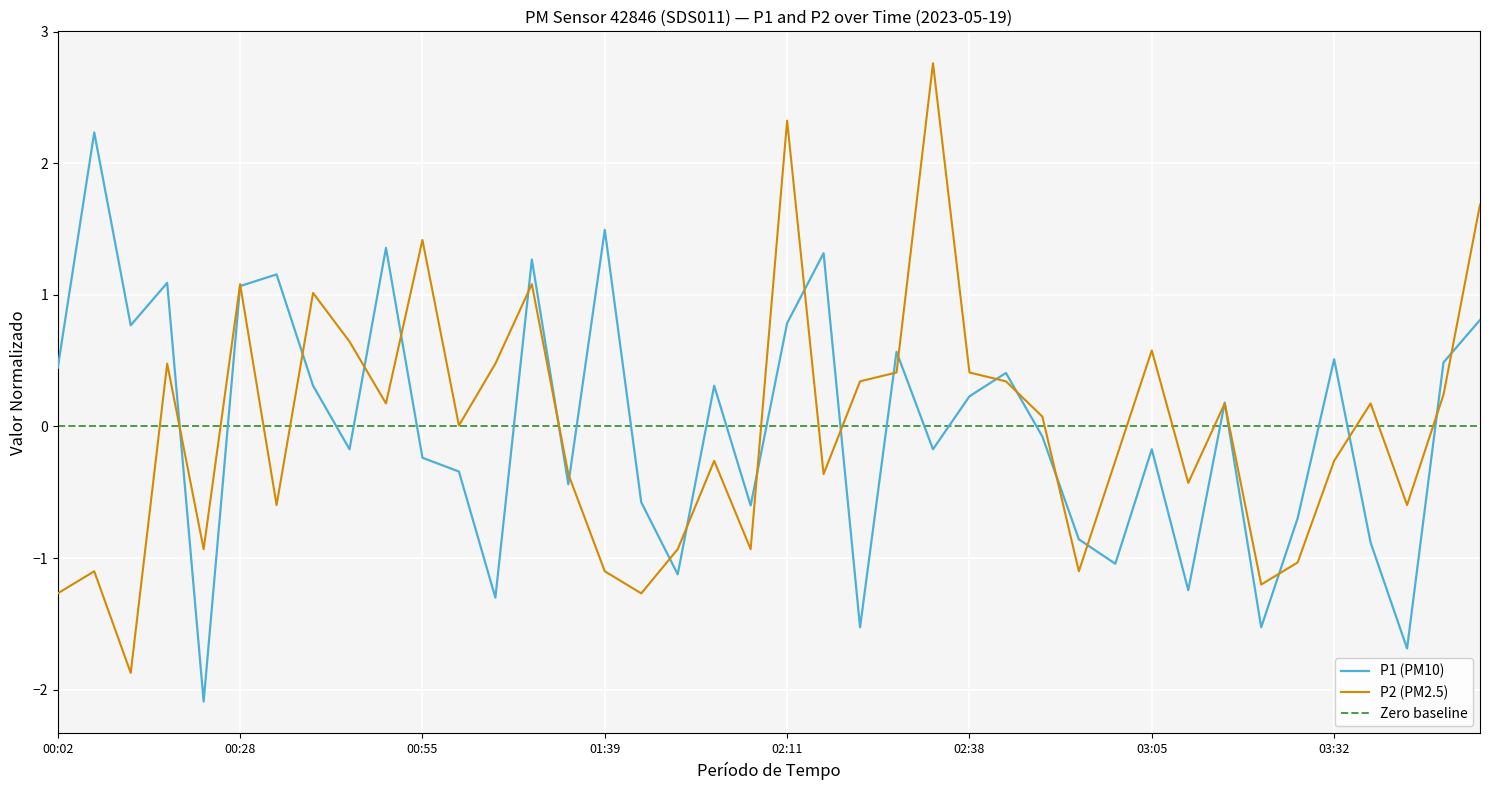

How many values in the P2 series are below 0?

19